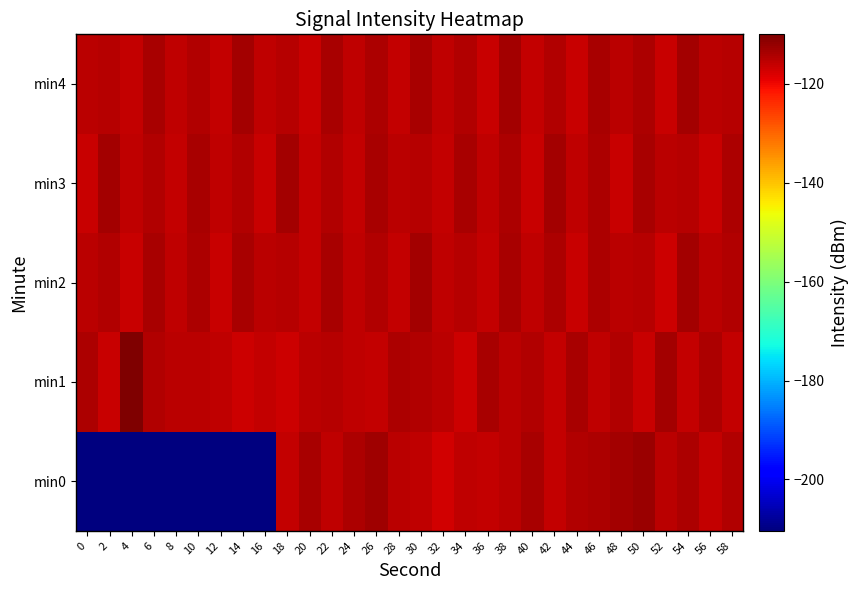

Reading right to left, transcribe all the data shown in this chart.

min0: 58=-114.3	56=-116.2	54=-113.9	52=-115.3	50=-112.7	48=-113.2	46=-114.2	44=-114.6	42=-116.2	40=-113.7	38=-115.1	36=-116.0	34=-115.7	32=-117.1	30=-115.7	28=-115.4	26=-112.9	24=-114.1	22=-115.8	20=-113.7	18=-116.1	16=-210.4	14=-210.4	12=-210.4	10=-210.4	8=-210.4	6=-210.4	4=-210.4	2=-210.4	0=-210.4
min1: 58=-116.0	56=-114.1	54=-115.9	52=-113.4	50=-116.5	48=-114.3	46=-115.7	44=-113.6	42=-116.1	40=-114.4	38=-115.2	36=-113.7	34=-116.8	32=-115.3	30=-114.6	28=-113.9	26=-116.2	24=-115.5	22=-114.8	20=-115.1	18=-116.7	16=-116.1	14=-117.0	12=-115.7	10=-115.3	8=-115.3	6=-114.5	4=-110.0	2=-116.3	0=-114.2
min2: 58=-114.5	56=-115.1	54=-113.2	52=-116.7	50=-114.8	48=-115.3	46=-113.9	44=-116.4	42=-114.1	40=-115.5	38=-113.6	36=-116.2	34=-114.7	32=-115.8	30=-113.3	28=-116.0	26=-114.4	24=-115.6	22=-113.7	20=-116.1	18=-114.9	16=-115.4	14=-113.5	12=-116.6	10=-114.2	8=-115.7	6=-113.8	4=-116.3	2=-114.6	0=-115.2
min3: 58=-113.9	56=-116.3	54=-114.8	52=-115.4	50=-113.6	48=-116.6	46=-114.2	44=-115.7	42=-113.3	40=-116.5	38=-114.1	36=-115.6	34=-113.5	32=-116.2	30=-114.7	28=-115.3	26=-113.8	24=-116.0	22=-114.4	20=-115.9	18=-113.2	16=-116.4	14=-114.6	12=-115.5	10=-113.7	8=-116.1	6=-114.3	4=-115.8	2=-113.4	0=-116.3
min4: 58=-114.8	56=-115.3	54=-113.4	52=-116.6	50=-114.1	48=-115.4	46=-113.7	44=-116.5	42=-114.3	40=-115.9	38=-113.2	36=-116.4	34=-114.6	32=-115.6	30=-113.5	28=-116.1	26=-114.2	24=-115.8	22=-113.8	20=-116.3	18=-114.7	16=-115.5	14=-113.3	12=-116.0	10=-114.4	8=-115.7	6=-113.6	4=-116.2	2=-114.9	0=-115.1